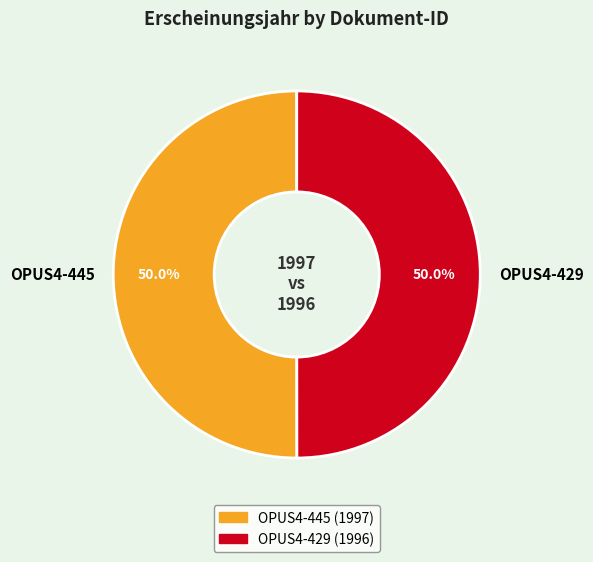

What percentage do OPUS4-445 and OPUS4-429 together represent?

100.0%